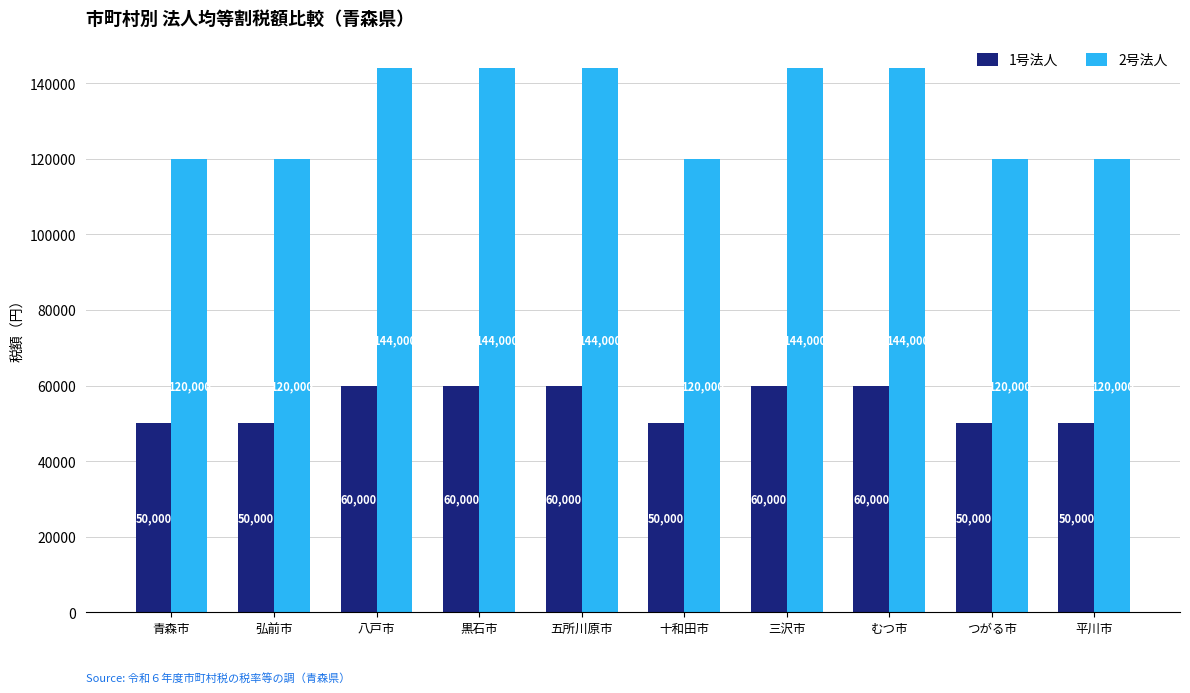

Rank the series at 五所川原市 from lowest to highest value.

1号法人, 2号法人